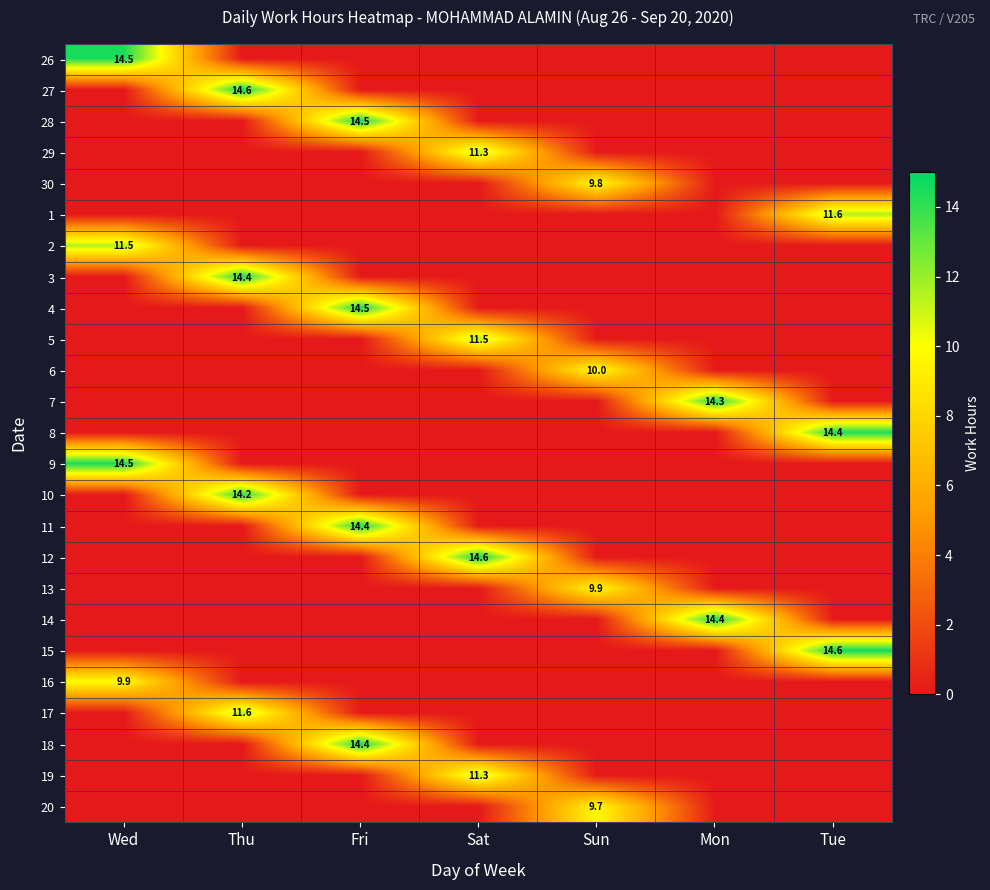

The 3 series shows 14.4 at Thu. True or false?

True